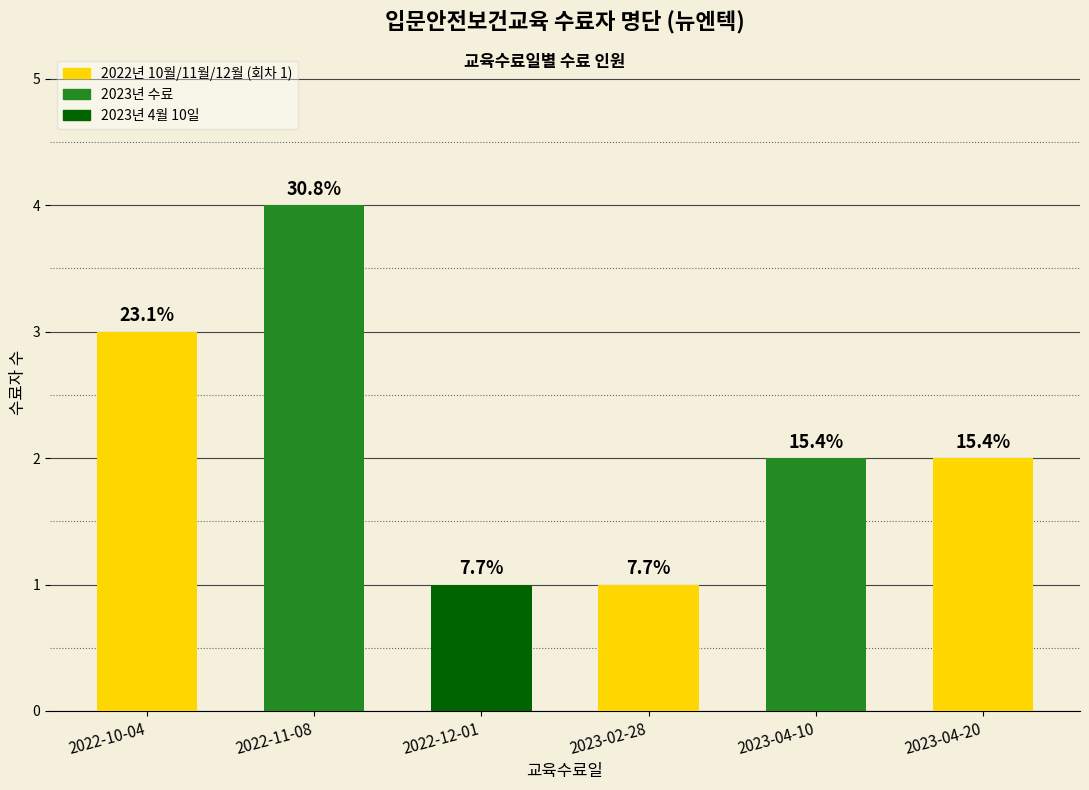

What is the maximum value shown in the chart?

4